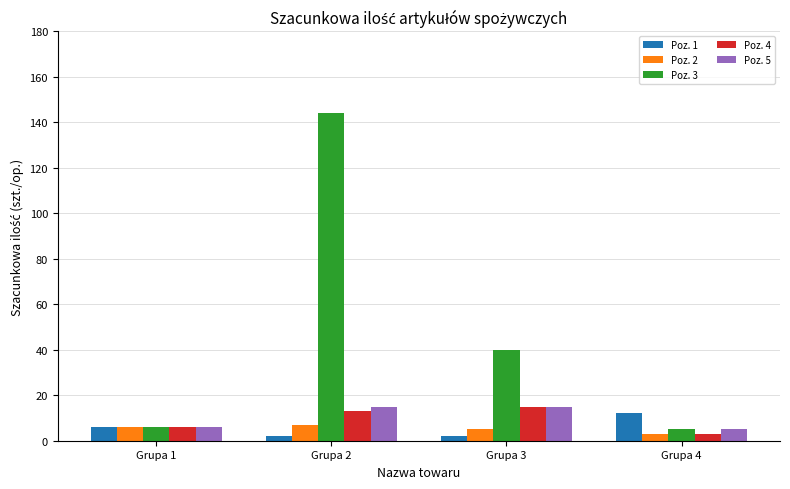

What is the greatest value displayed?

144